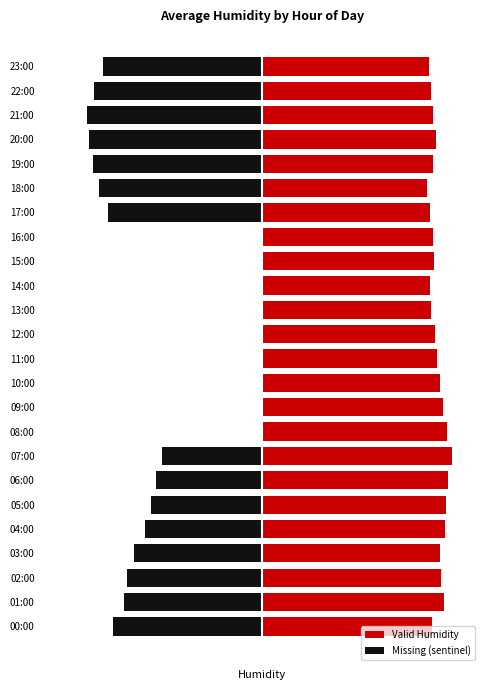

What is the minimum value shown in the chart?

-21.8